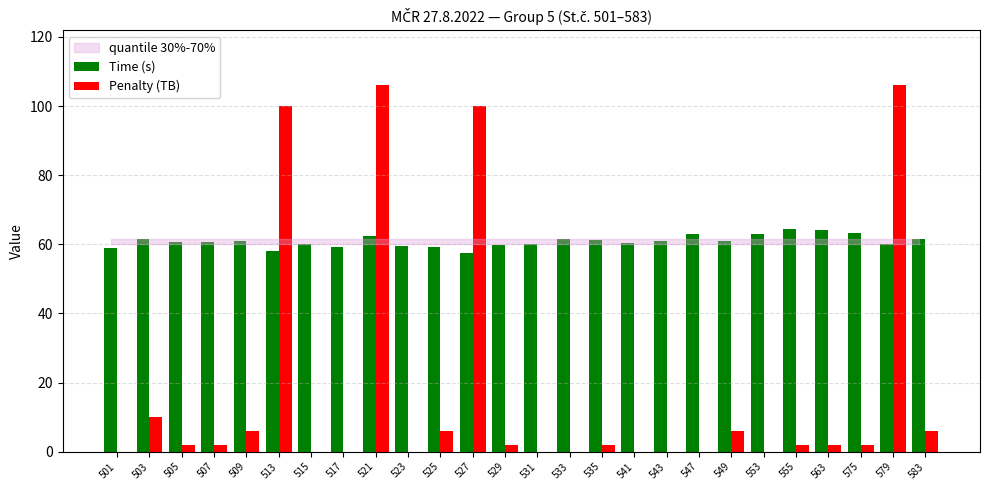

Is it true that Time (s) equals 94.0 at 507?

False